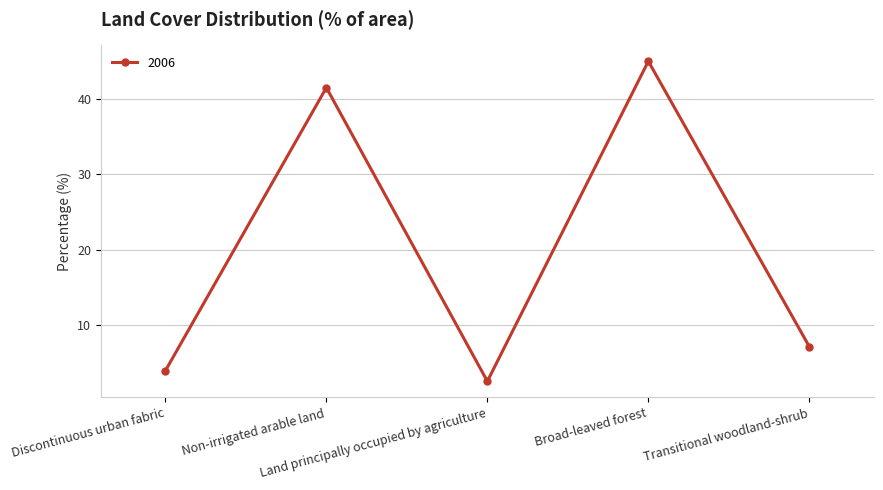

True or false: the data shows 64.7 at Non-irrigated arable land.

False